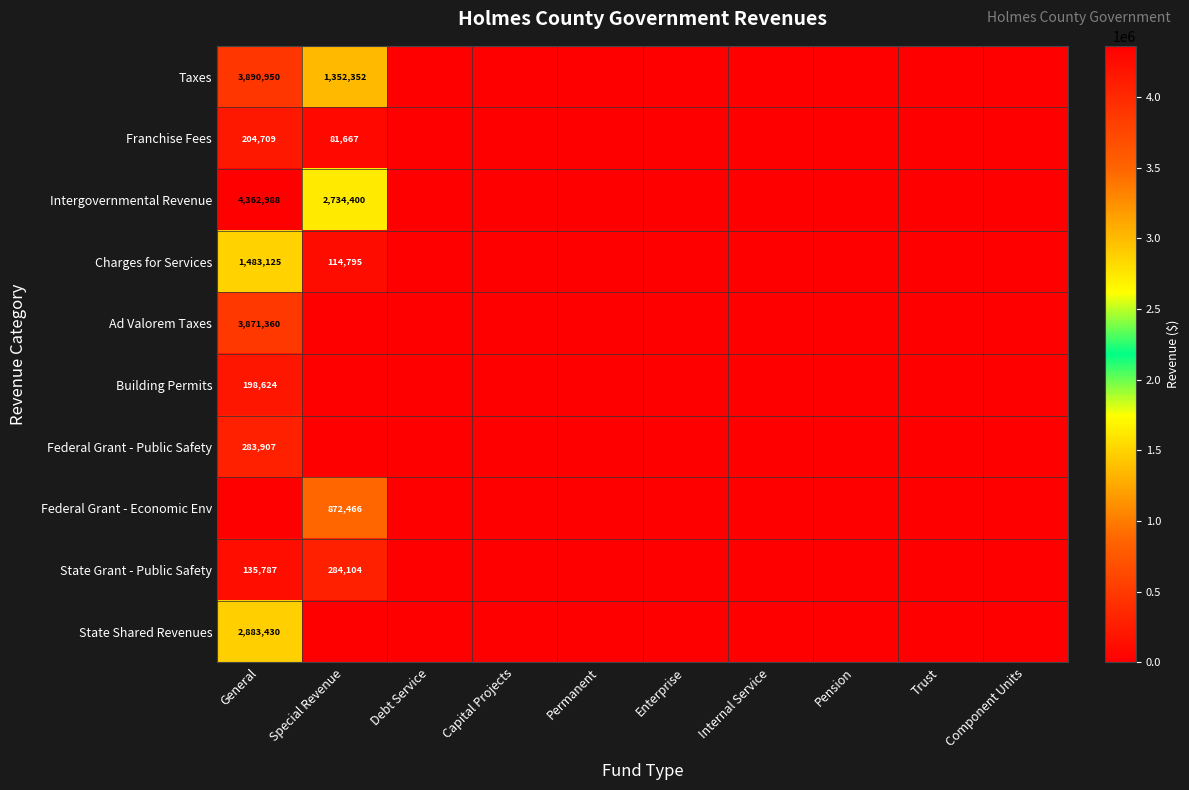

At which category is the sum across all series the highest?

General